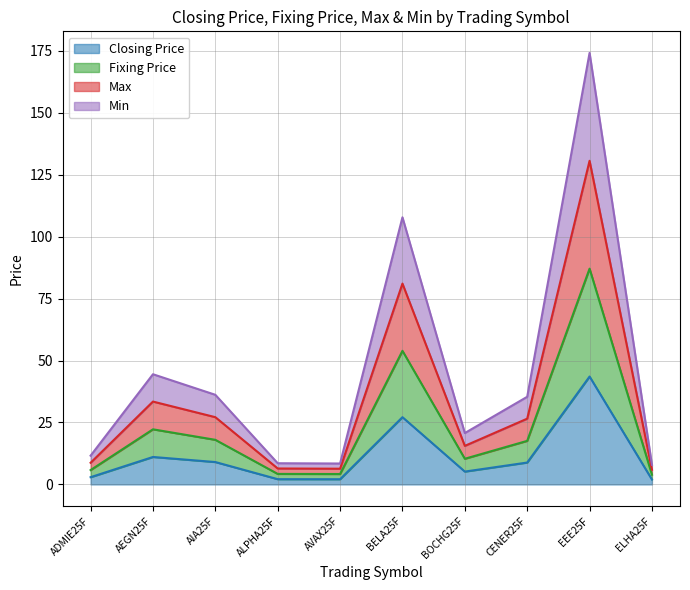

What is the average value of the Closing Price series?

11.4